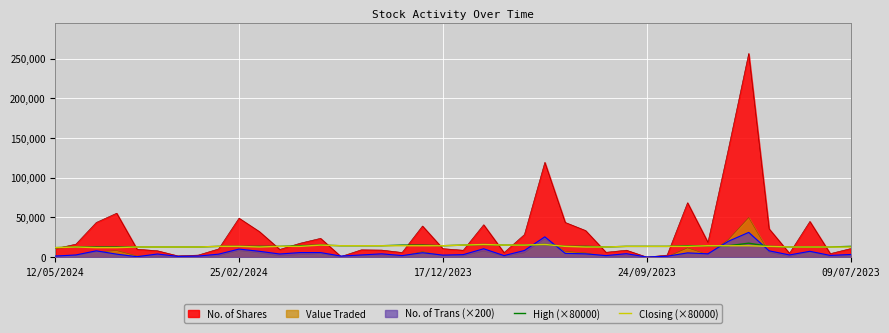

Is it true that Closing (×80000) equals 13600.0 at 25/02/2024?

True